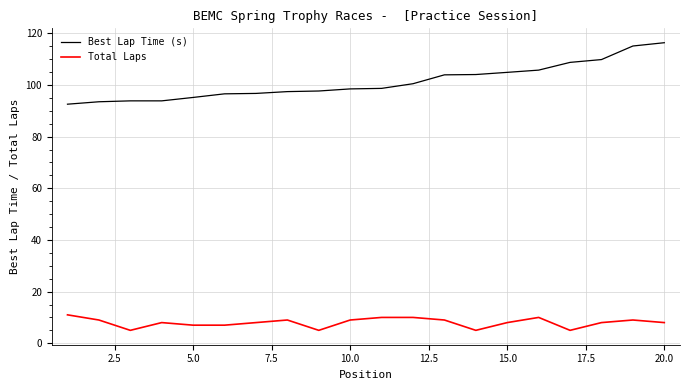

Which series has the widest spread of values?

Best Lap Time (s)